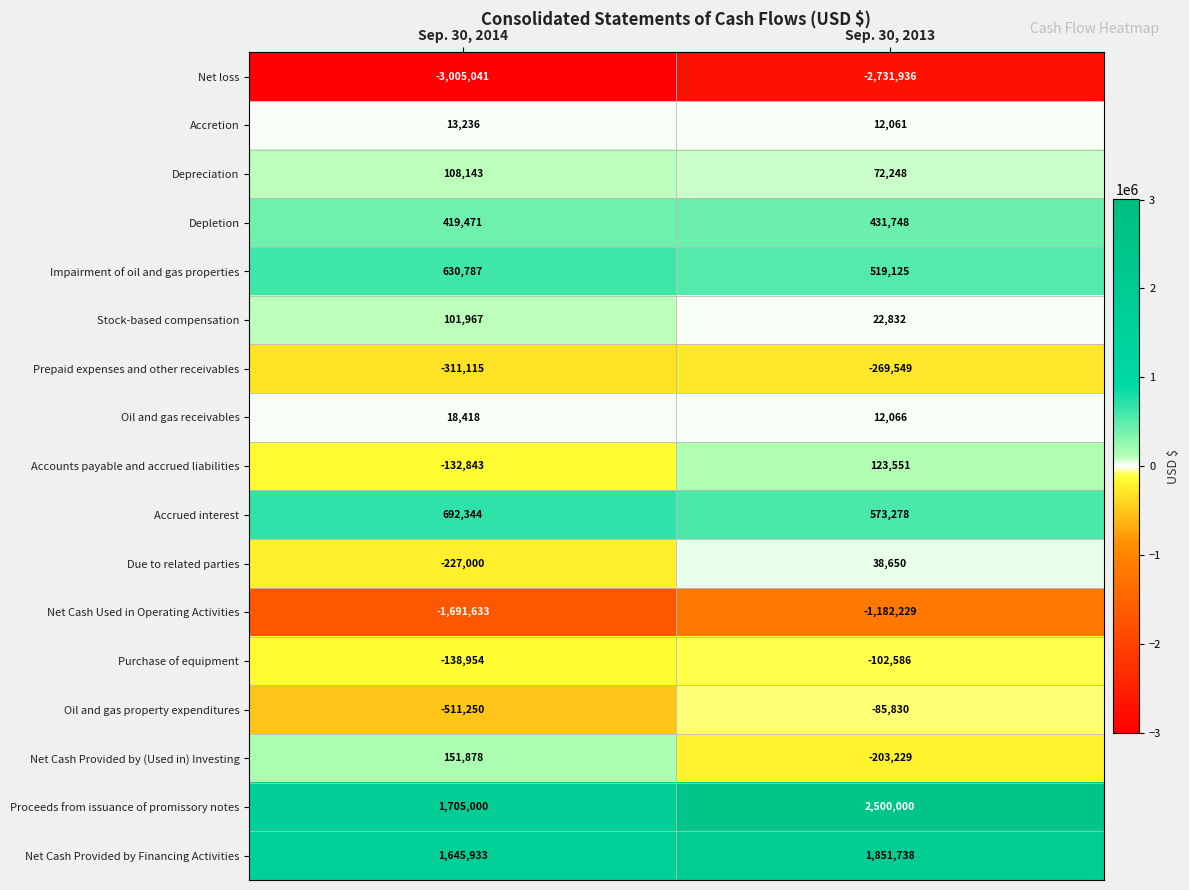

Where is Stock-based compensation nearest to the value 62399?

Sep. 30, 2013